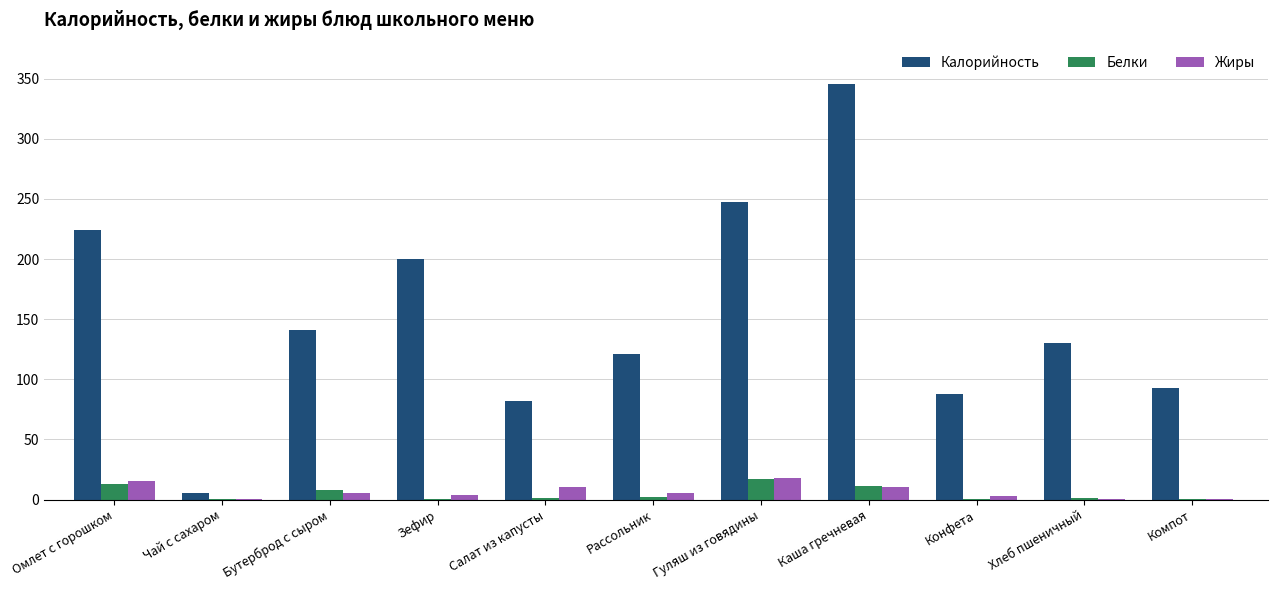

Is it true that Жиры equals 10.7 at Каша гречневая?

True